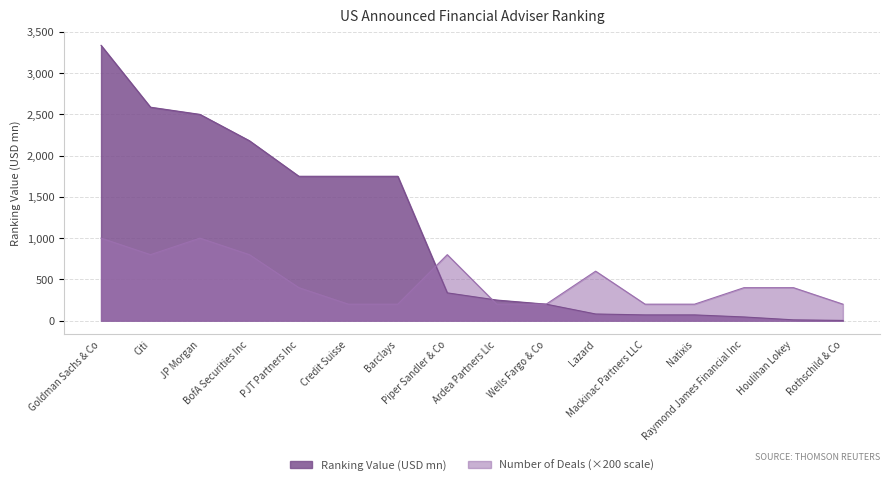

What is the minimum value shown in the chart?

3.0